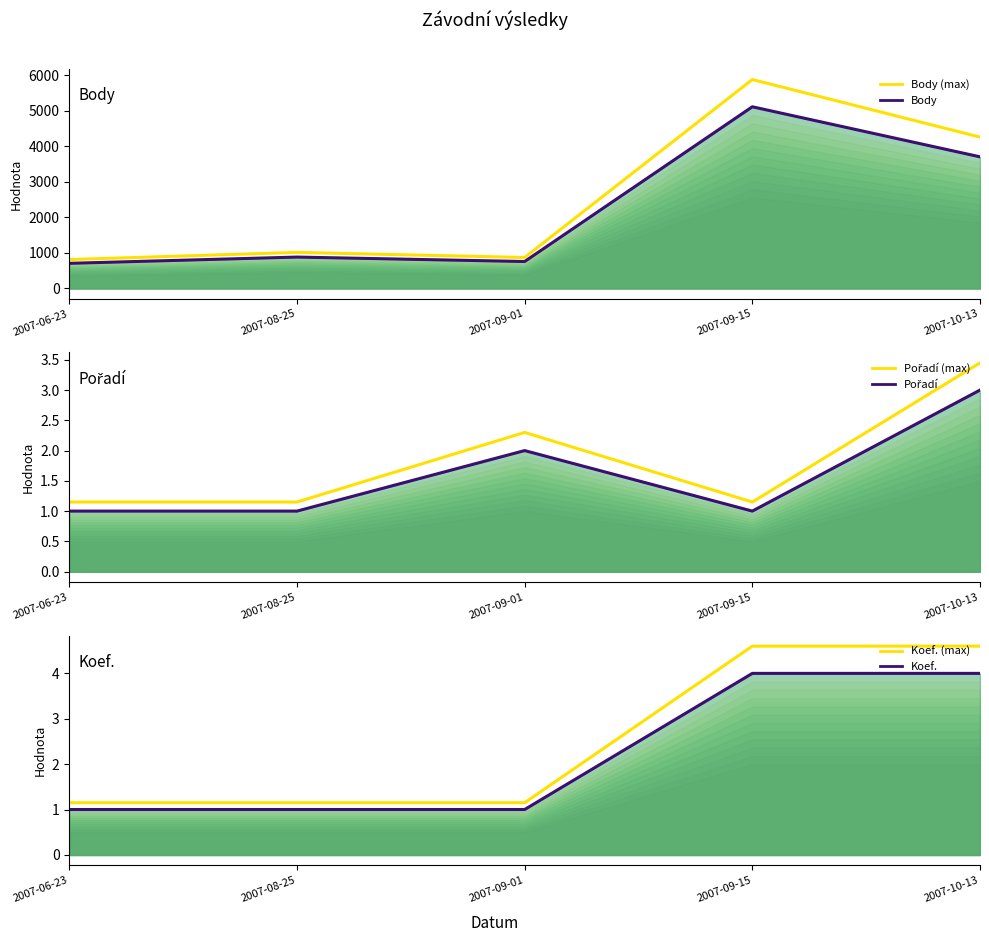

How many categories are shown in the chart?

5